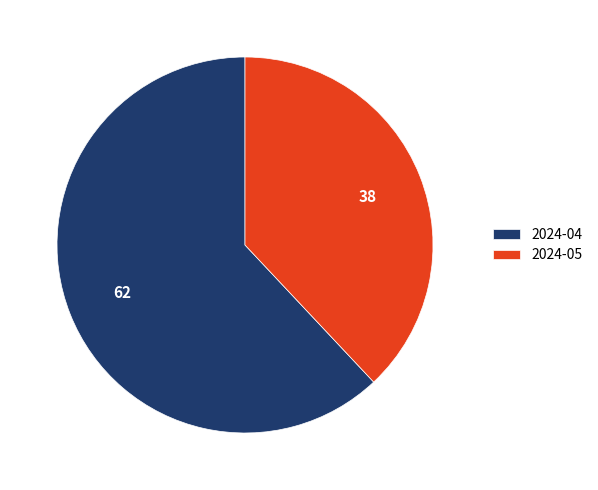

How many slices are in this pie chart?

2